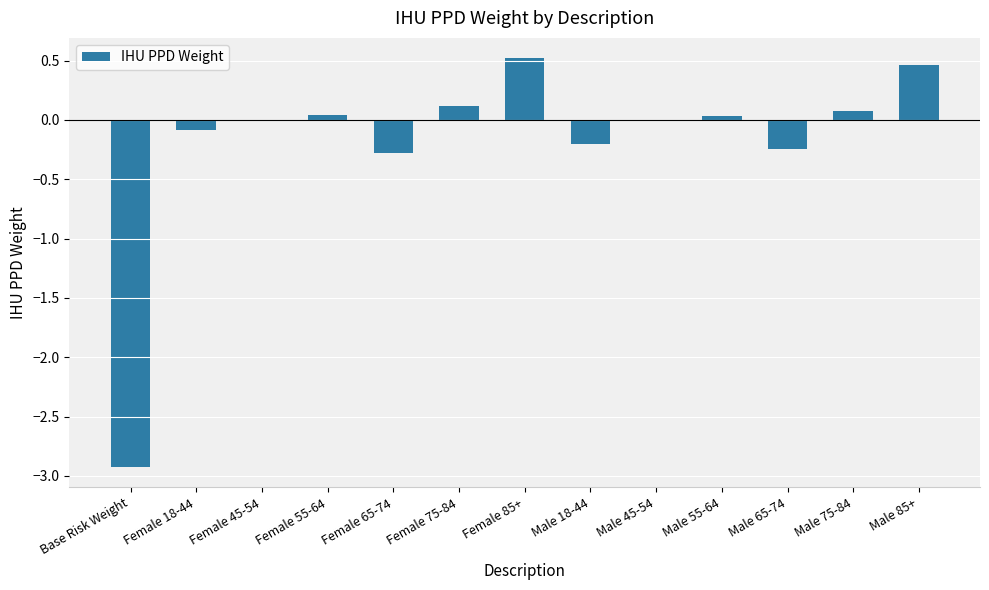

The value at Female 85+ is 0.5. True or false?

True